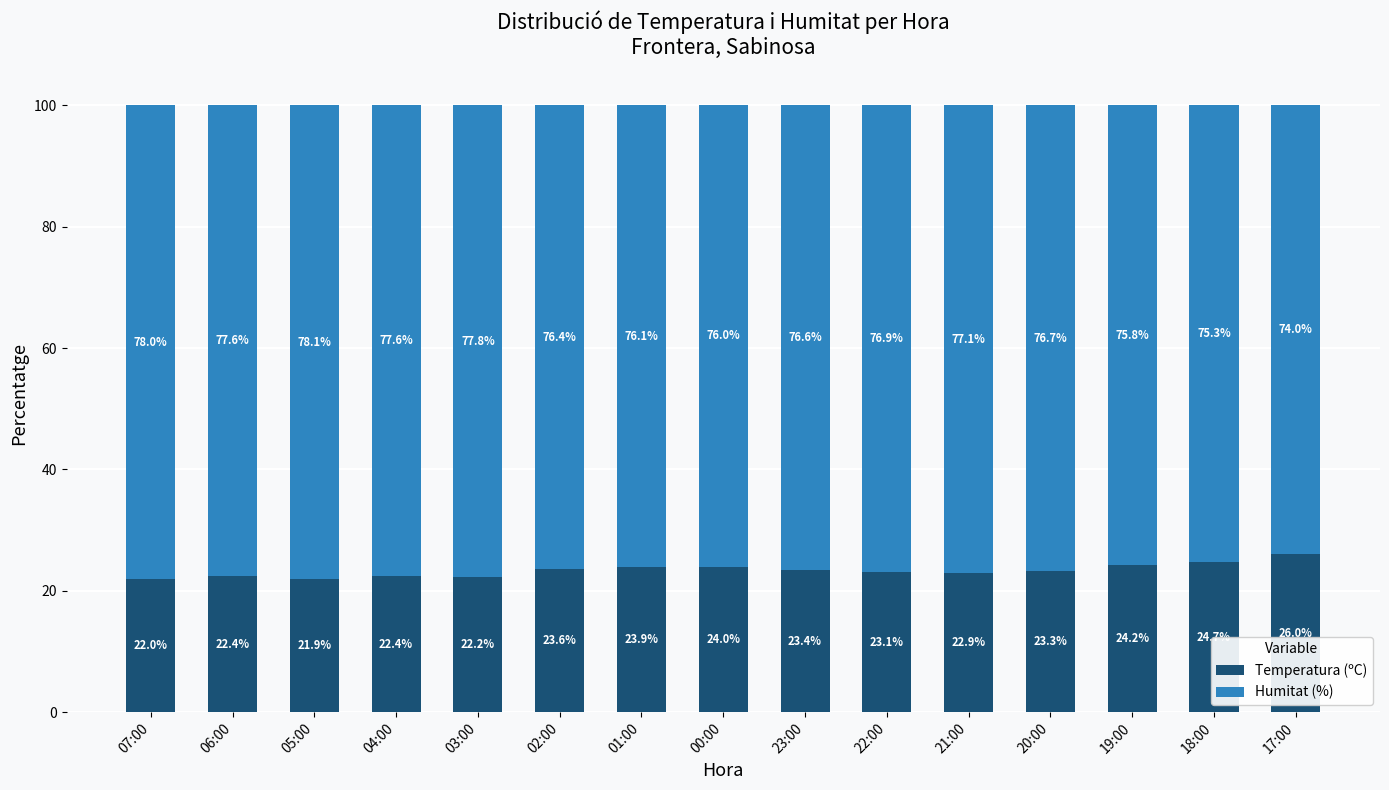

How many data points does each series have?

15